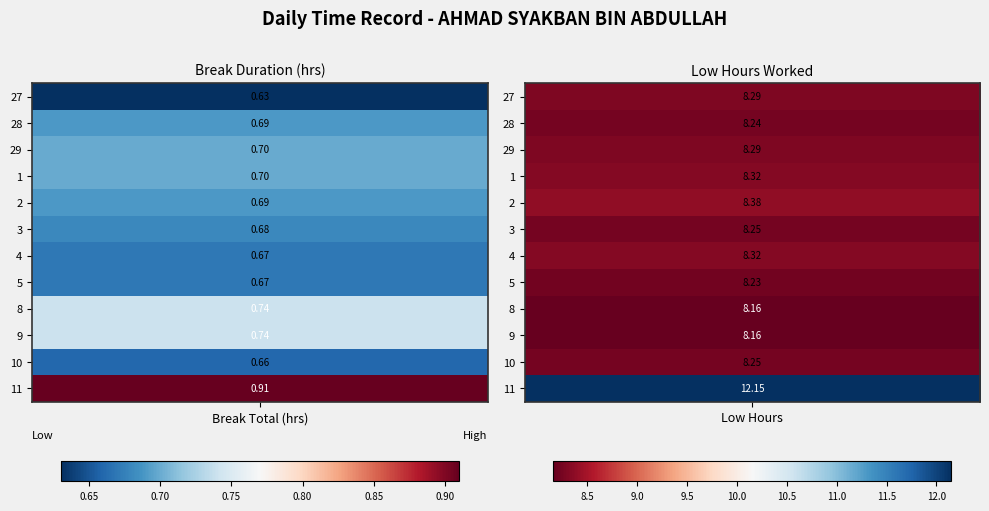

What is the sum of all 10 values?

8.9